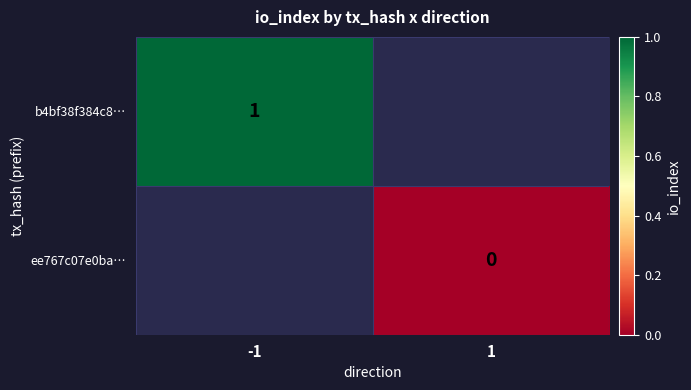

The value of b4bf38f384c8… at -1 is 1.0. True or false?

True